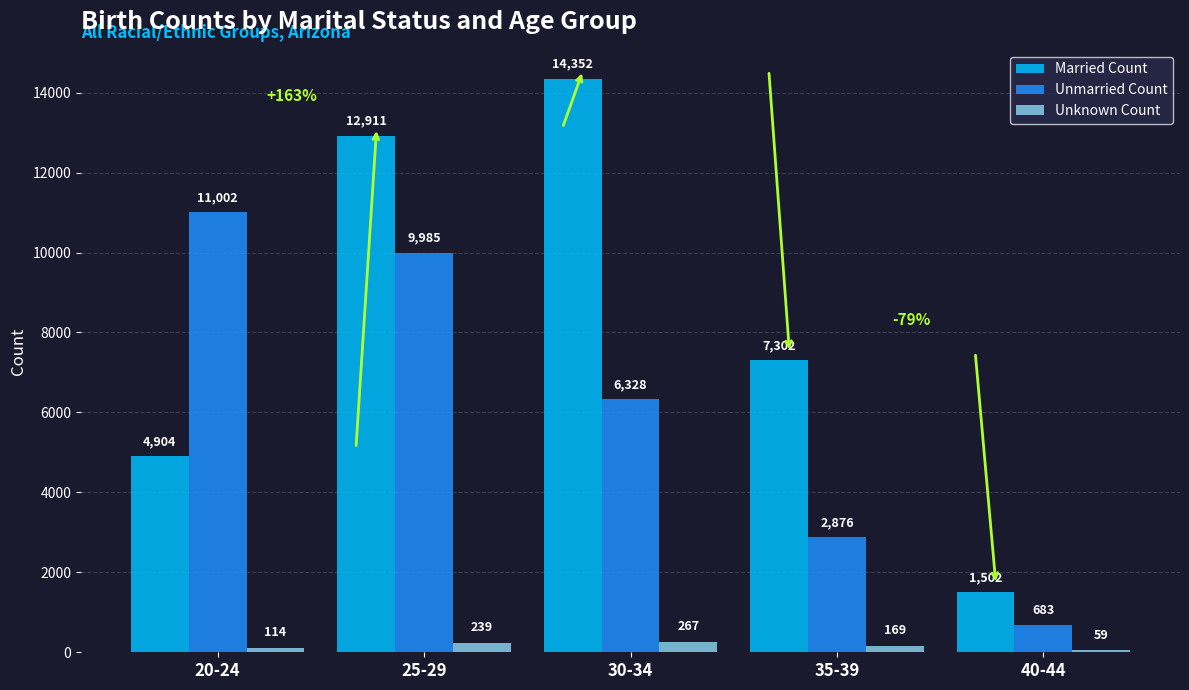

Reading right to left, list all the values displayed in this chart.

Married Count: 1502	7302	14352	12911	4904
Unmarried Count: 683	2876	6328	9985	11002
Unknown Count: 59	169	267	239	114